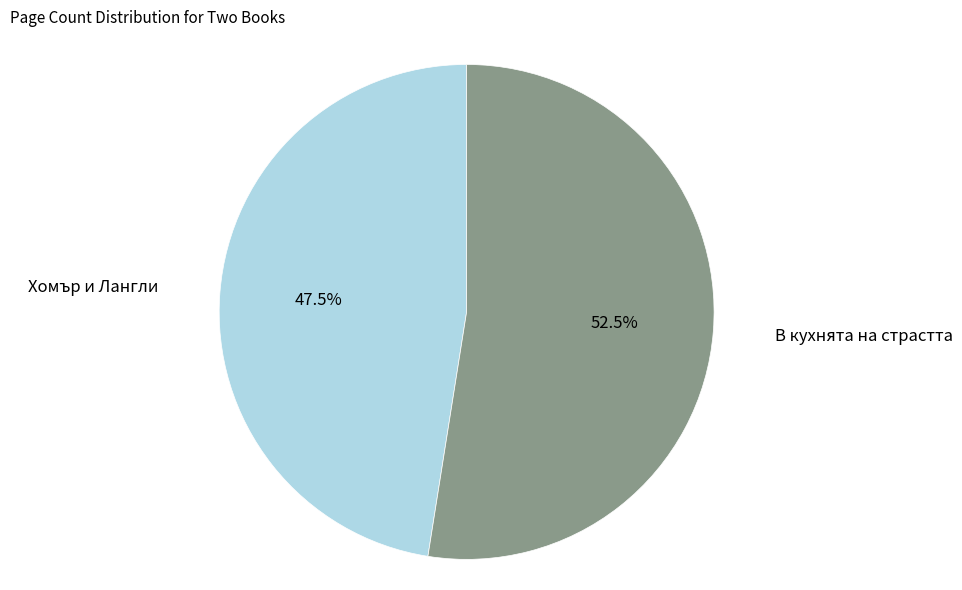

How many slices are in this pie chart?

2